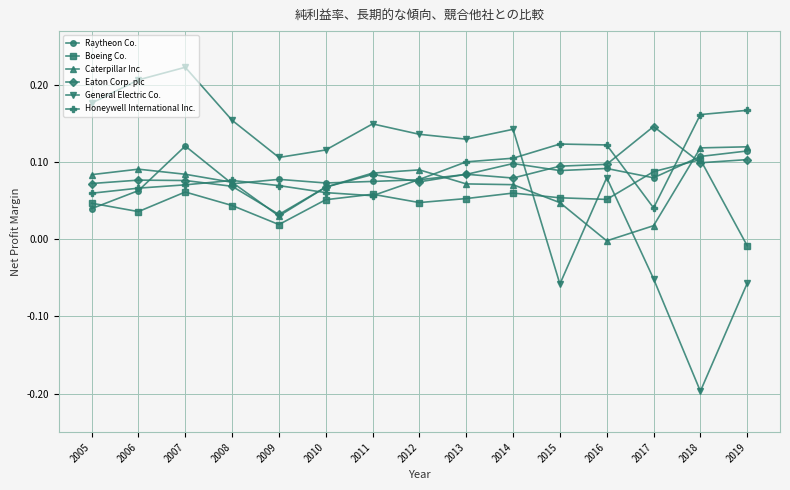

True or false: Caterpillar Inc. has more than 1 interior local peaks.

True